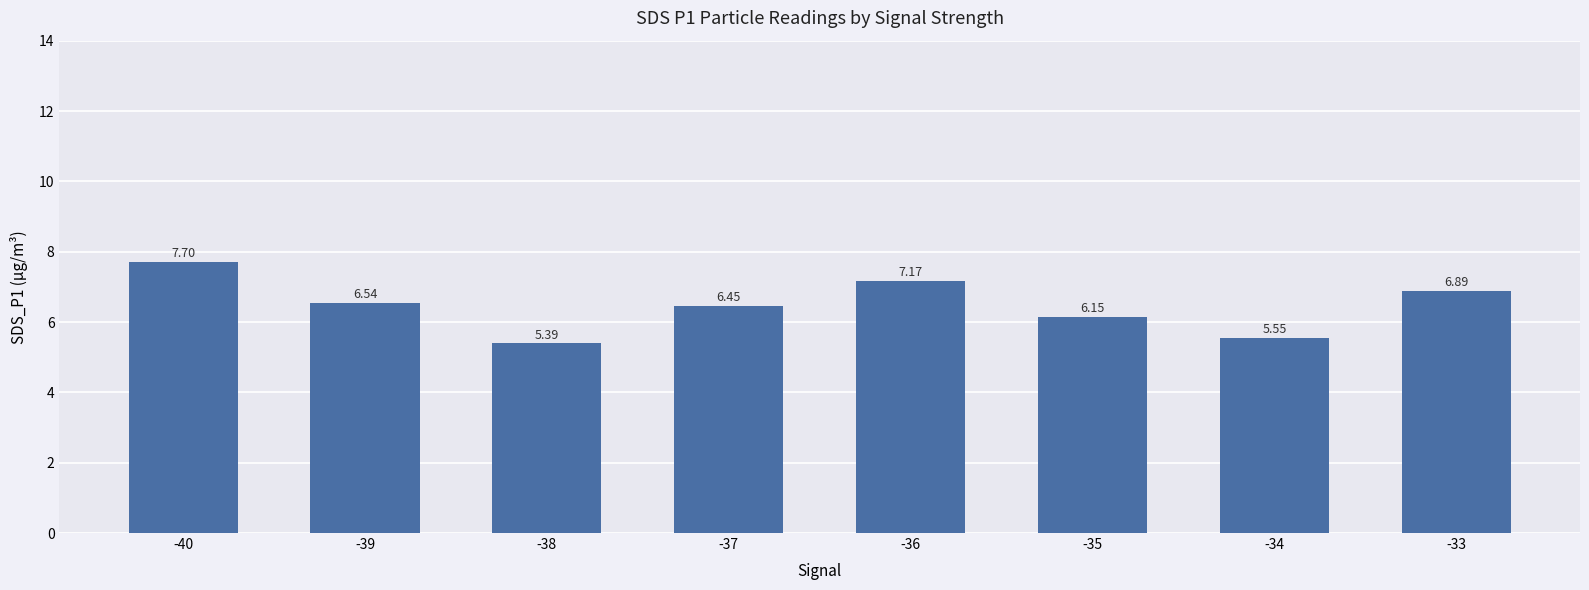

What is the maximum value shown in the chart?

7.7